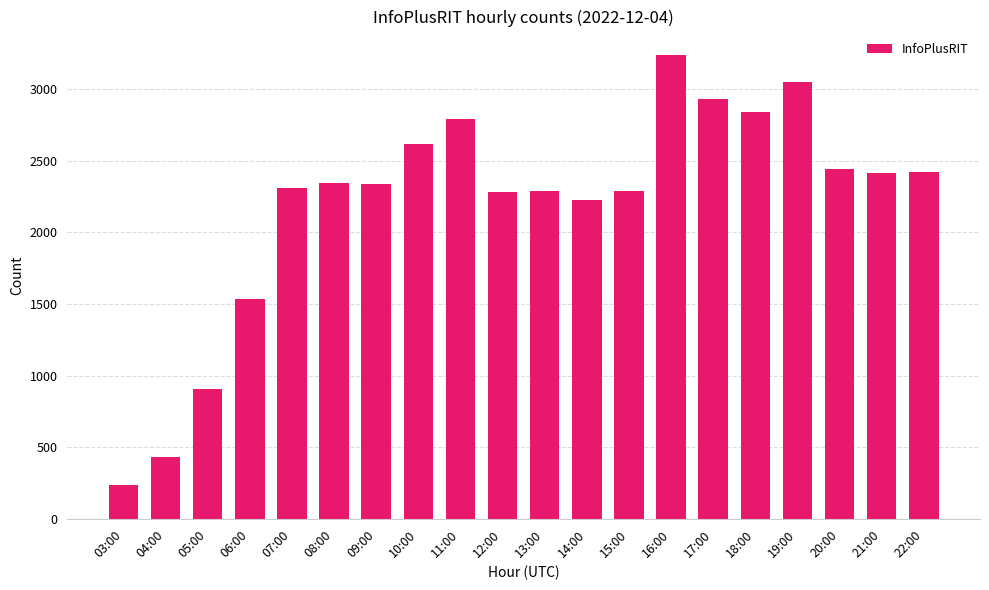

Where is the data nearest to the value 1739?

06:00